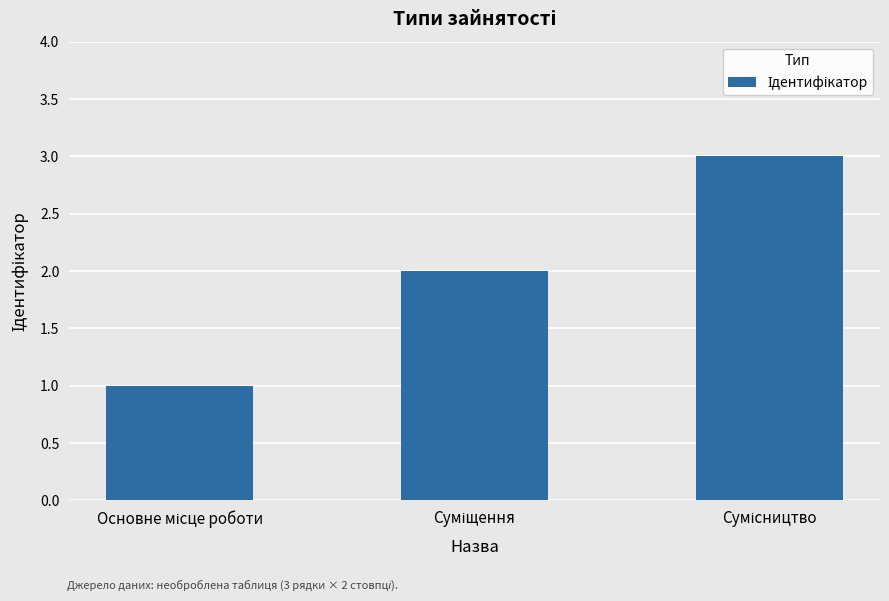

What is the maximum value shown in the chart?

3